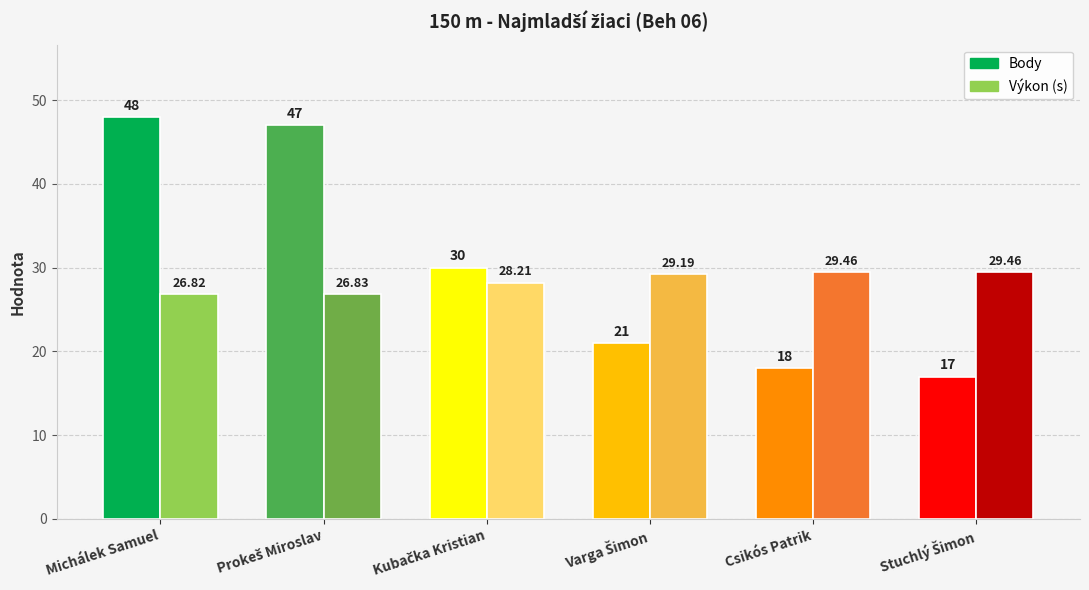

How many bars are there in each group?

2